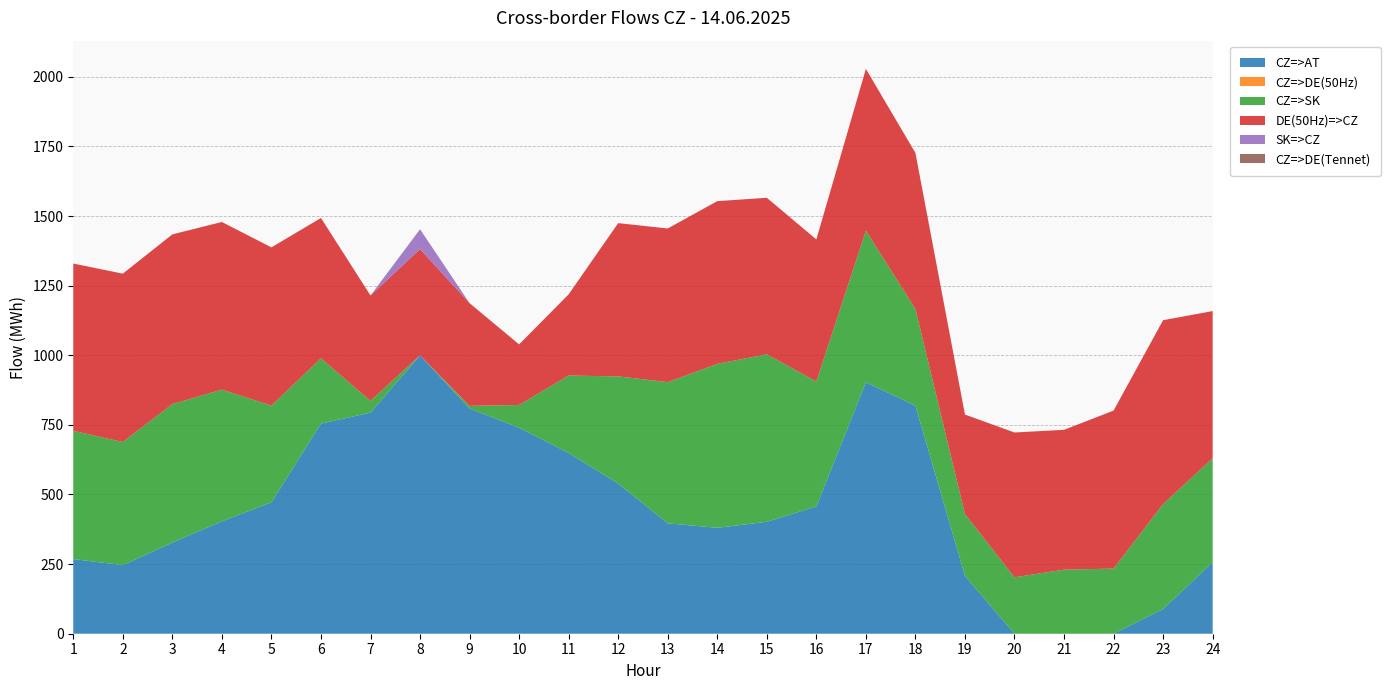

Reading left to right, what are all the values shown in this chart?

CZ=>AT: 268.2	246.2	327.3	403.7	471.9	754.7	793.8	999.8	808.8	739.8	649.1	539.2	396.4	380.3	401.9	457.1	903.2	818.9	207.8	0.0	0.0	0.0	88.8	257.0
CZ=>DE(50Hz): 0.0	0.0	0.0	0.0	0.0	0.0	0.0	0.0	0.0	0.0	0.0	0.0	0.0	0.0	0.0	0.0	0.0	0.0	0.0	0.0	0.0	0.0	0.0	0.0
CZ=>SK: 460.4	442.2	497.3	472.8	347.3	234.2	42.4	0.0	9.4	81.7	278.0	384.8	507.0	588.7	601.6	448.5	544.3	347.2	221.9	202.6	230.1	233.8	376.8	373.1
DE(50Hz)=>CZ: 600.7	604.6	609.4	602.0	568.1	504.0	378.4	381.6	368.8	217.4	291.6	550.4	551.8	584.3	562.0	510.2	580.7	560.4	357.3	520.0	502.1	567.4	660.3	528.5
SK=>CZ: 0.0	0.0	0.0	0.0	0.0	0.0	0.0	71.0	0.0	0.0	0.0	0.0	0.0	0.0	0.0	0.0	0.0	0.0	0.0	0.0	0.0	0.0	0.0	0.0
CZ=>DE(Tennet): 0.0	0.0	0.0	0.0	0.0	0.0	0.0	0.0	0.0	0.0	0.0	0.0	0.0	0.0	0.0	0.0	0.0	0.0	0.0	0.0	0.0	0.0	0.0	0.0